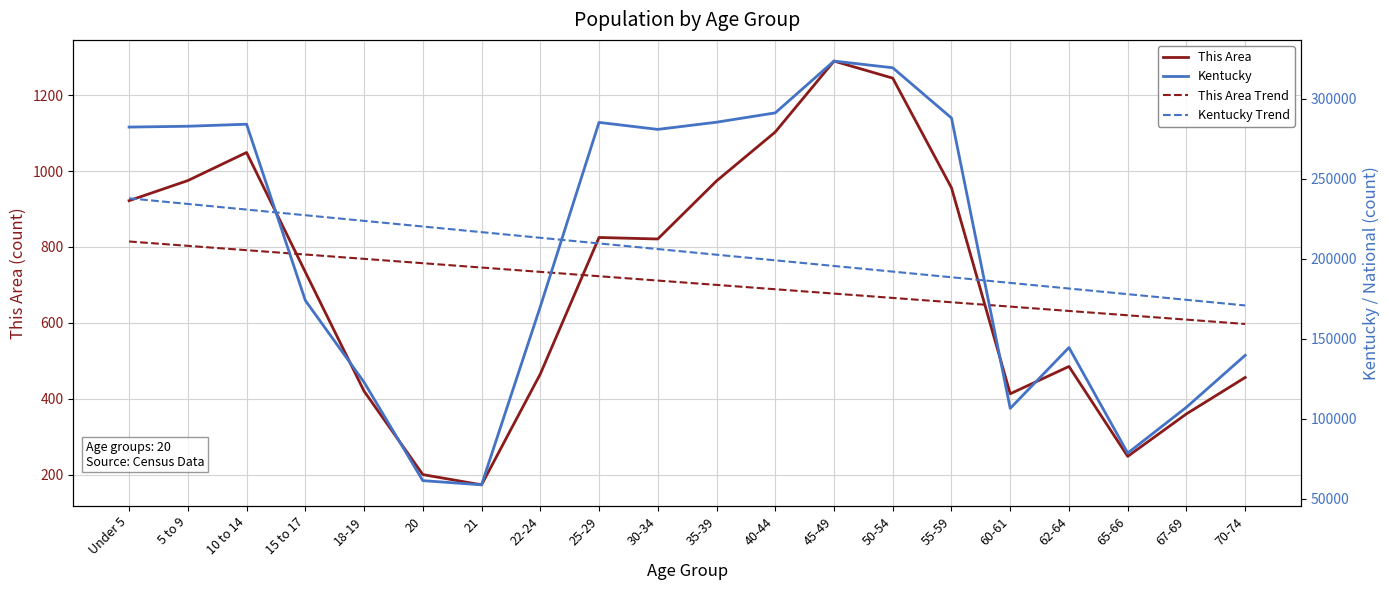

True or false: This Area Trend and Kentucky Trend intersect in this chart.

False